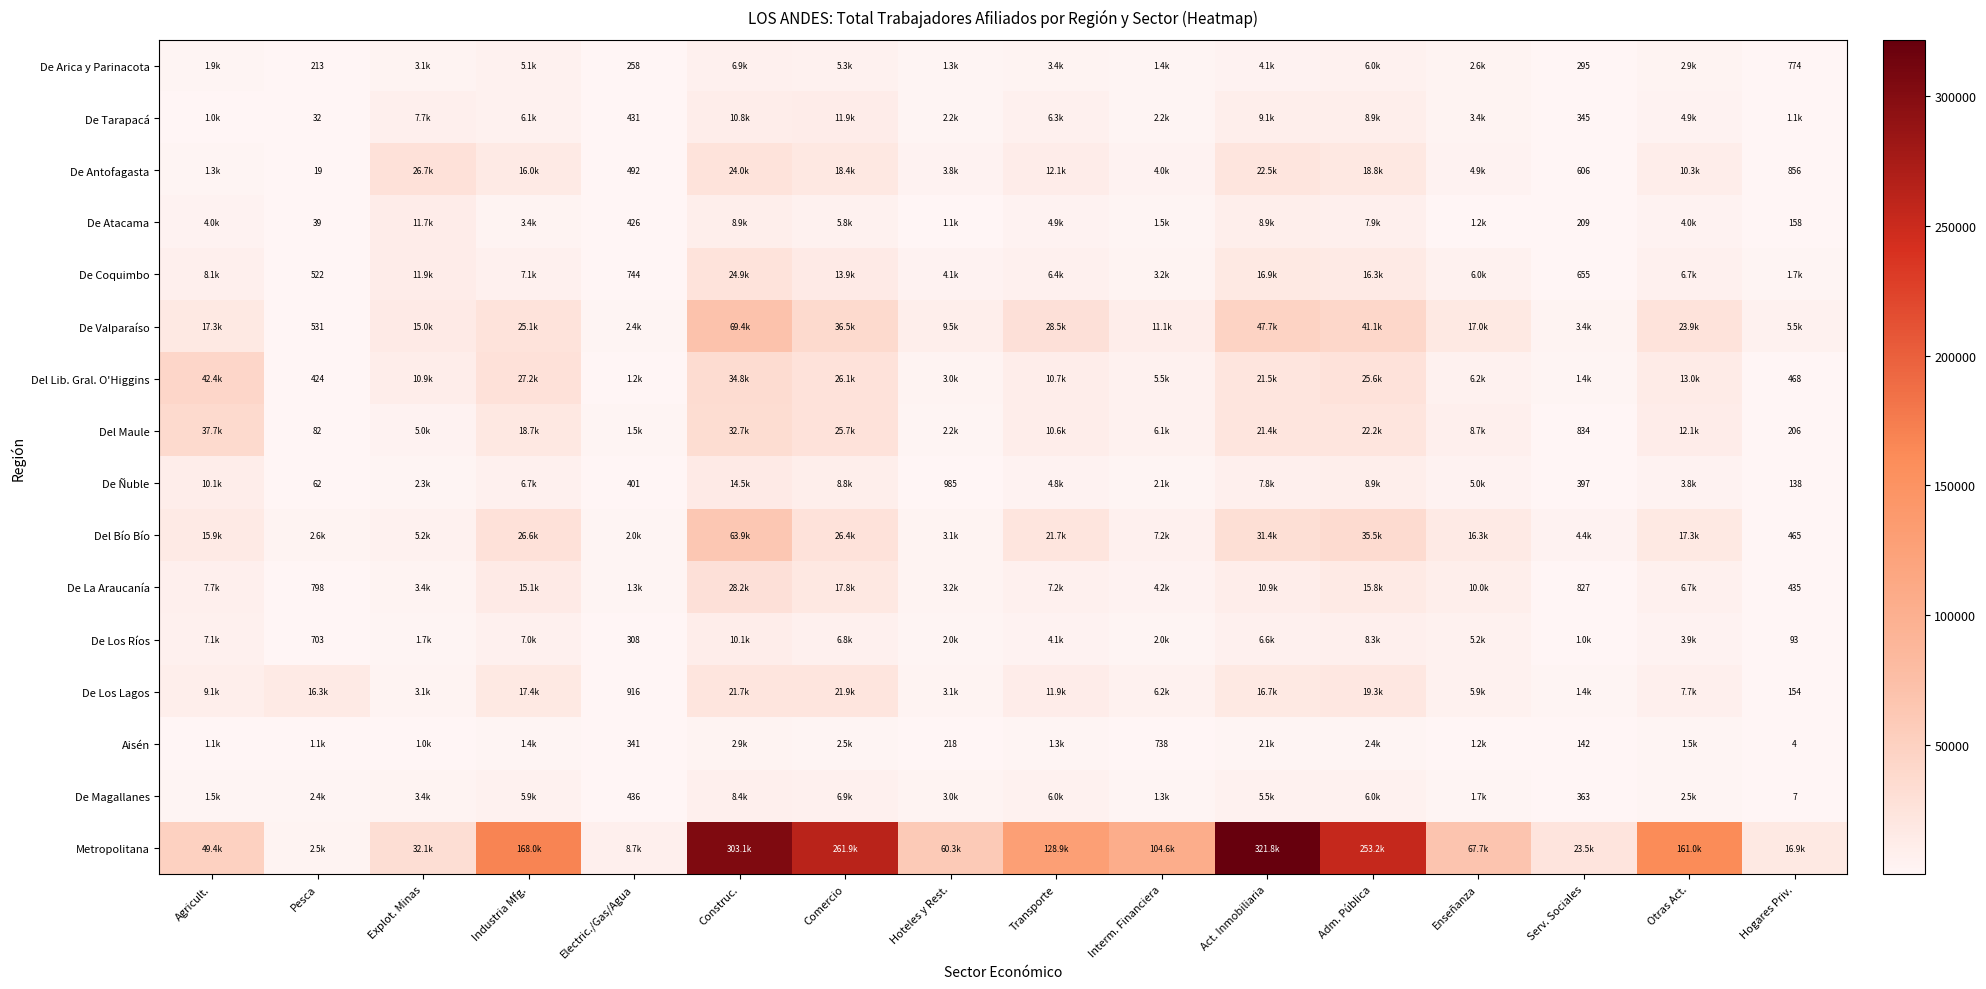

At which label is Del Lib. Gral. O'Higgins closest to 21404?

Act. Inmobiliaria